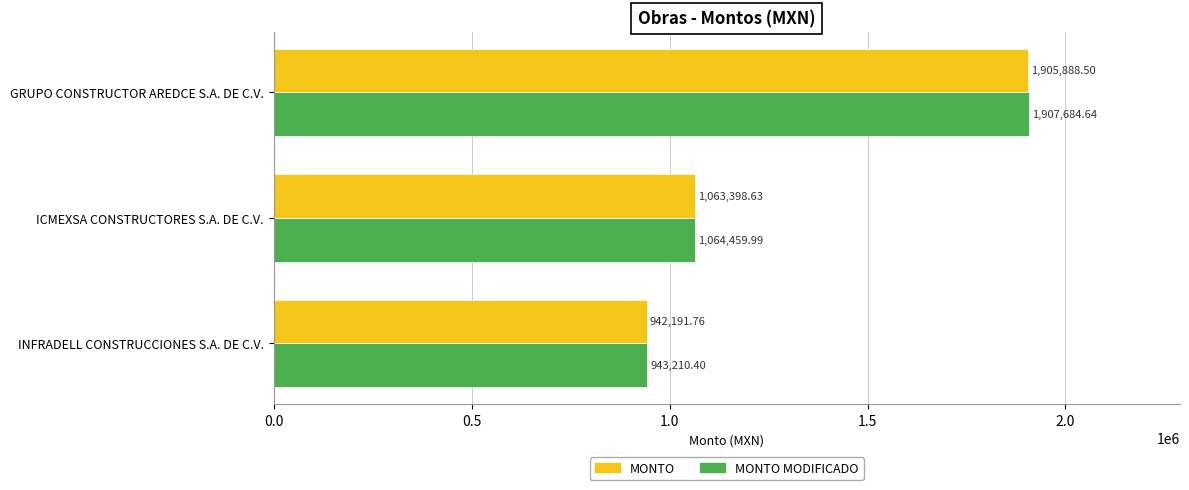

Rank the categories by MONTO value from highest to lowest.

GRUPO CONSTRUCTOR AREDCE S.A. DE C.V., ICMEXSA CONSTRUCTORES S.A. DE C.V., INFRADELL CONSTRUCCIONES S.A. DE C.V.